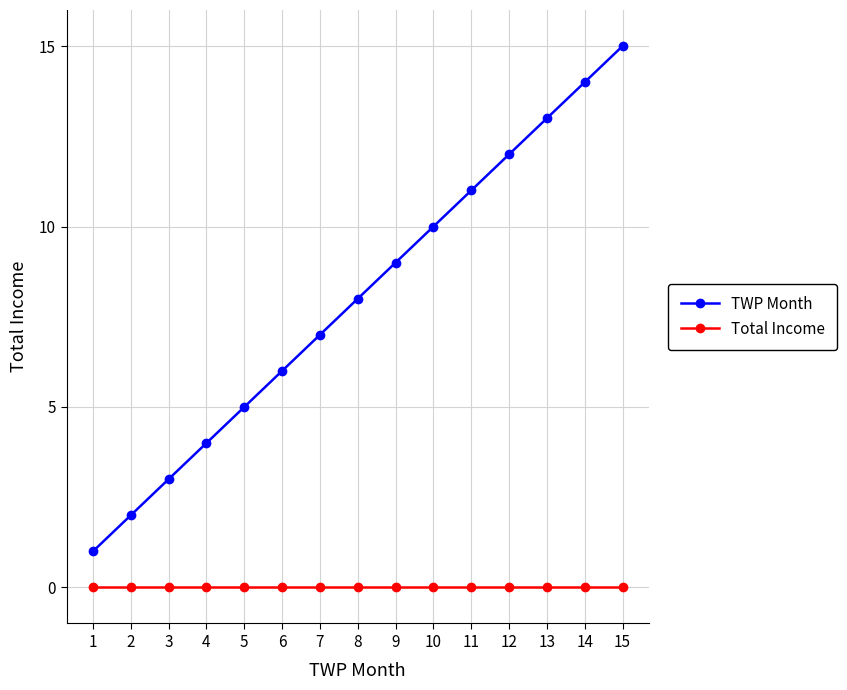

Where is TWP Month nearest to the value 8?

8